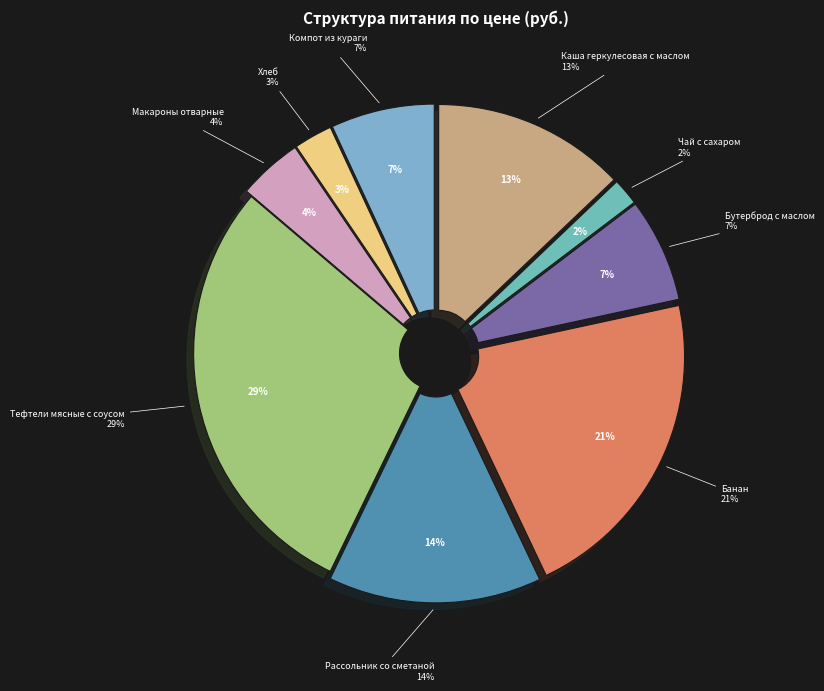

To the nearest percent, what percentage of the pie is Каша геркулесовая с маслом?

13%